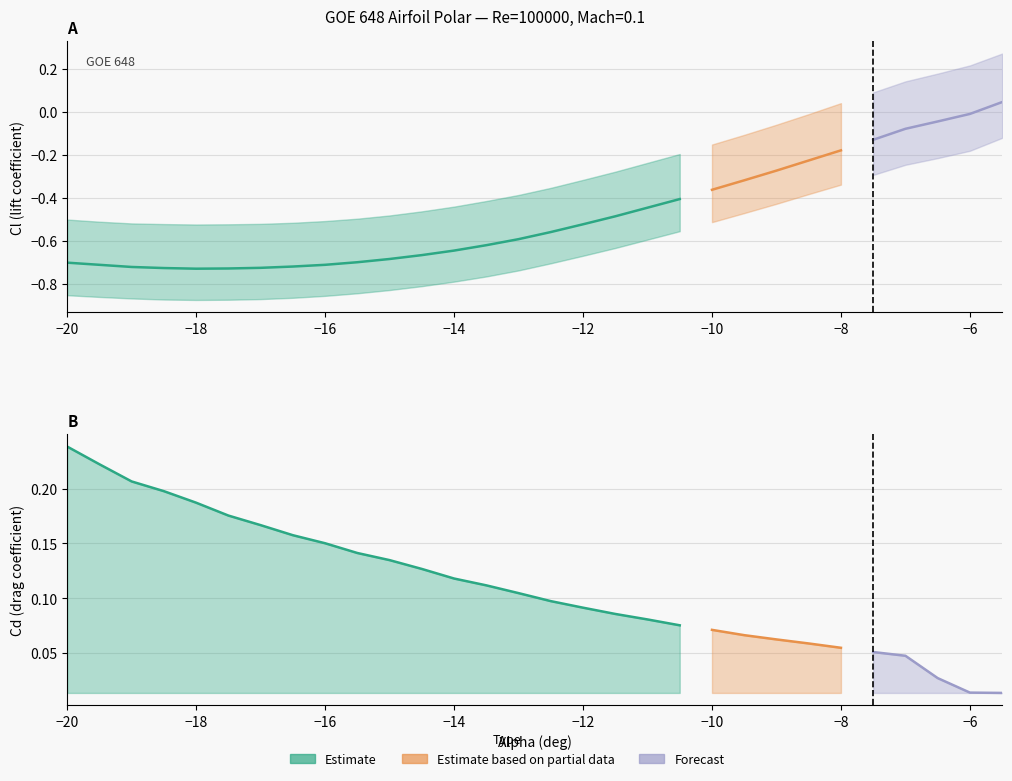

What is the value of the Cl_lower point at the 11th from the left?

-0.8